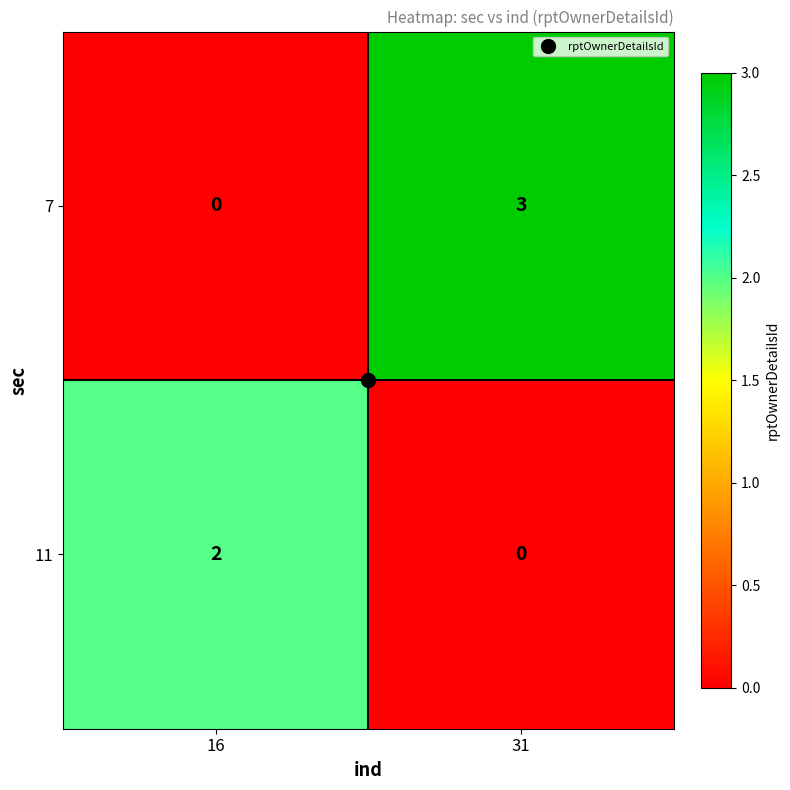

Which category has the highest value across all series?

31